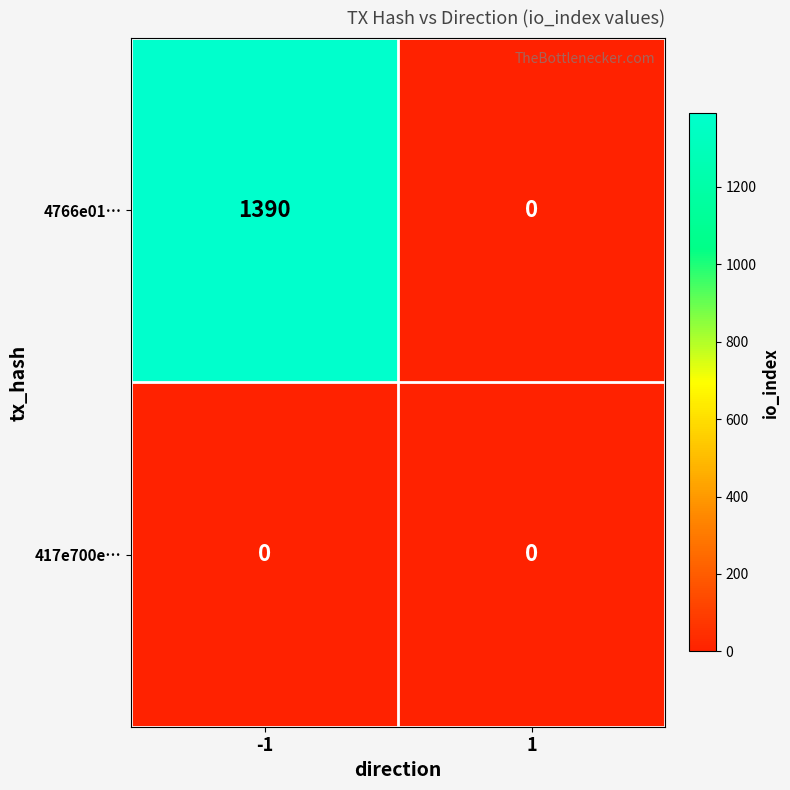

At which category is the sum across all series the highest?

-1